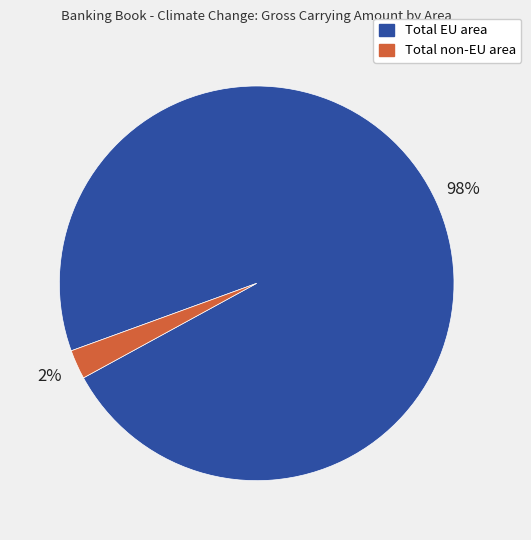

Which has a higher value, Total non-EU area or Total EU area?

Total EU area